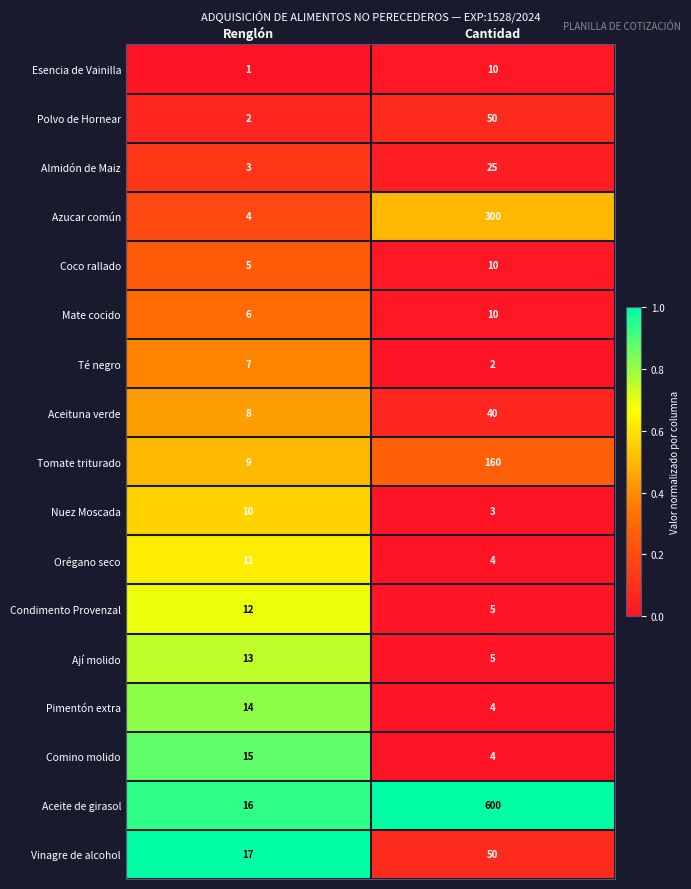

Rank the series at Renglón from highest to lowest value.

Vinagre de alcohol, Aceite de girasol, Comino molido, Pimentón extra, Ají molido, Condimento Provenzal, Orégano seco, Nuez Moscada, Tomate triturado, Aceituna verde, Té negro, Mate cocido, Coco rallado, Azucar común, Almidón de Maiz, Polvo de Hornear, Esencia de Vainilla